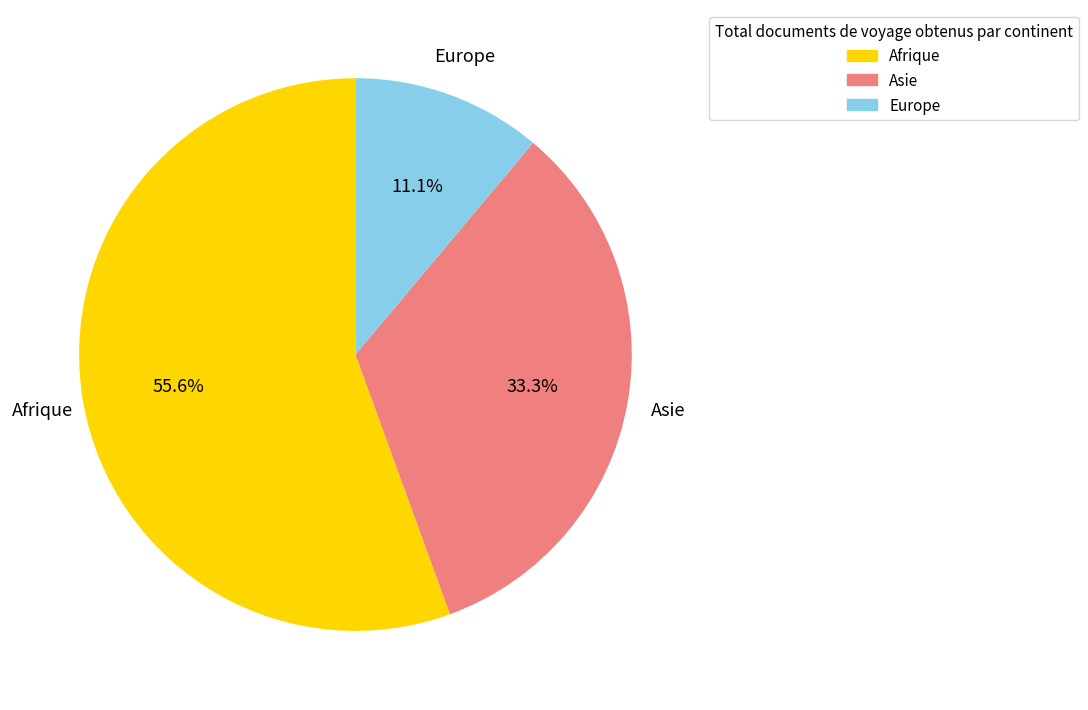

True or false: Europe accounts for 11% of the total.

True